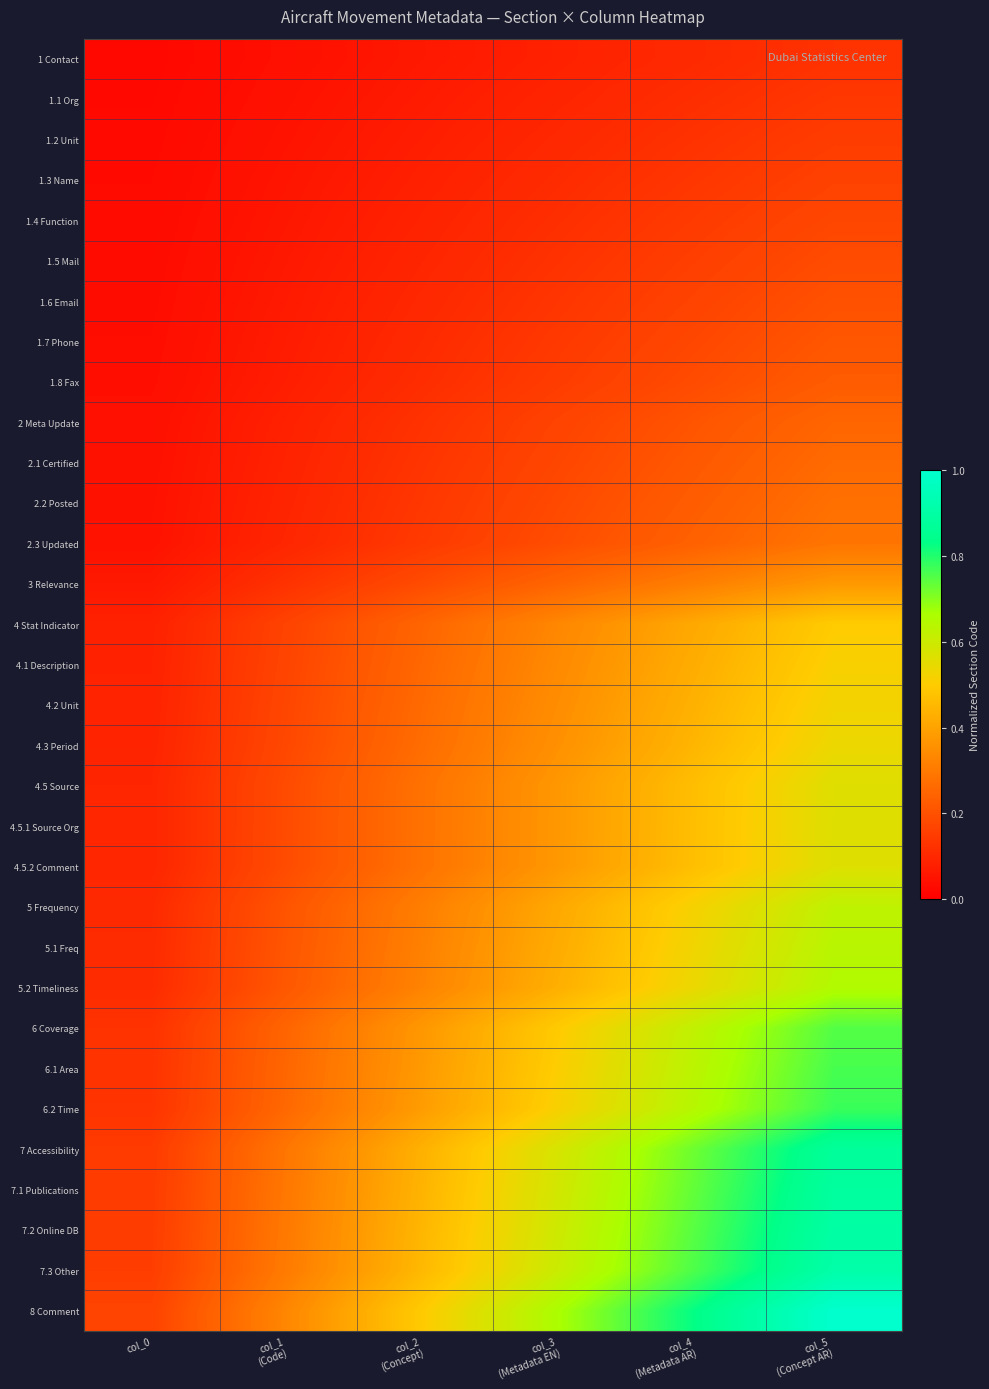

Between col_5
(Concept AR) and col_1
(Code), which is larger?

col_5
(Concept AR)